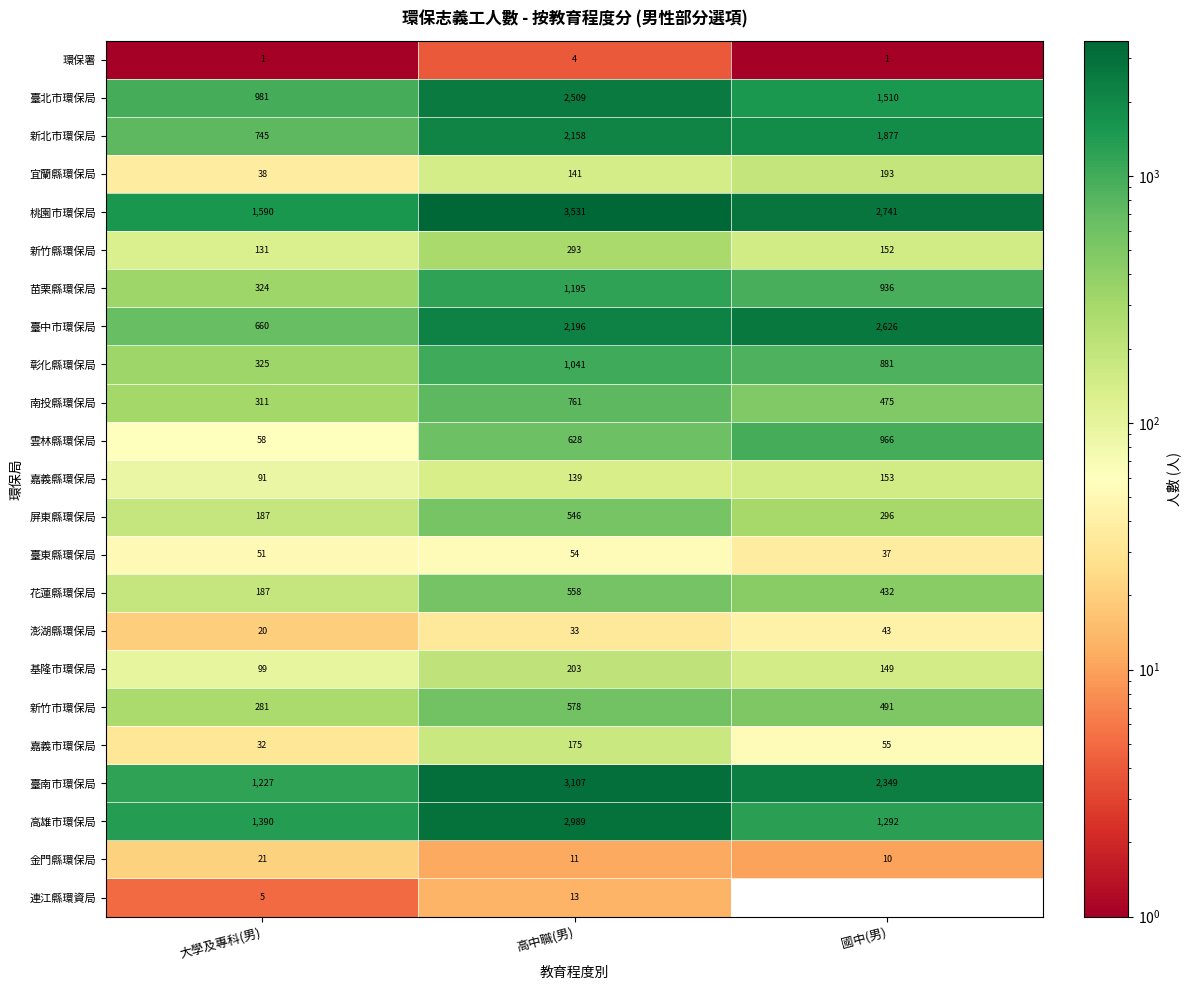

Which has a higher value, 大學及專科(男) or 高中職(男)?

高中職(男)